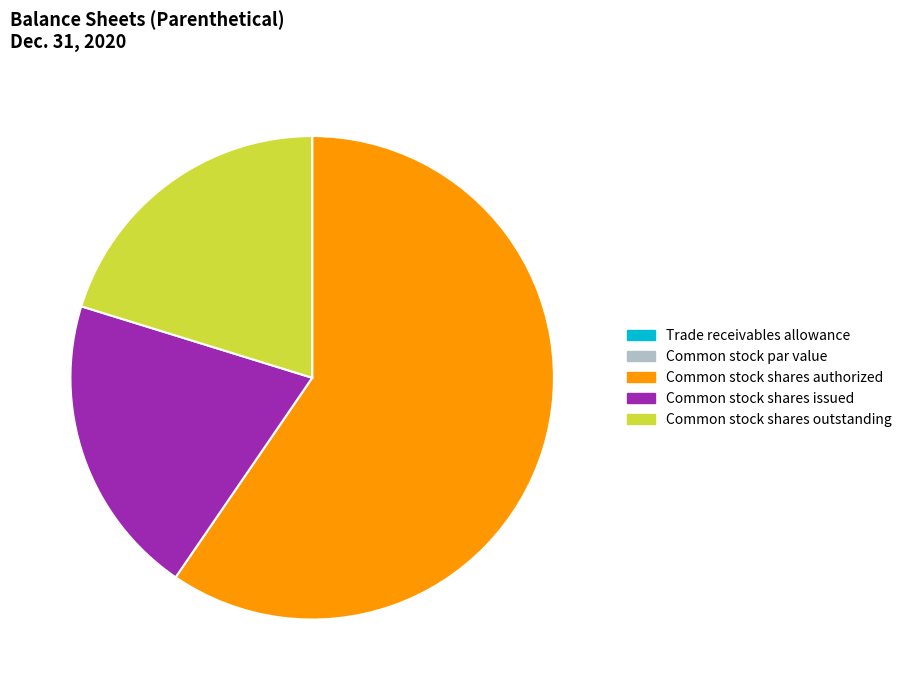

Does any single category account for the majority?

Yes